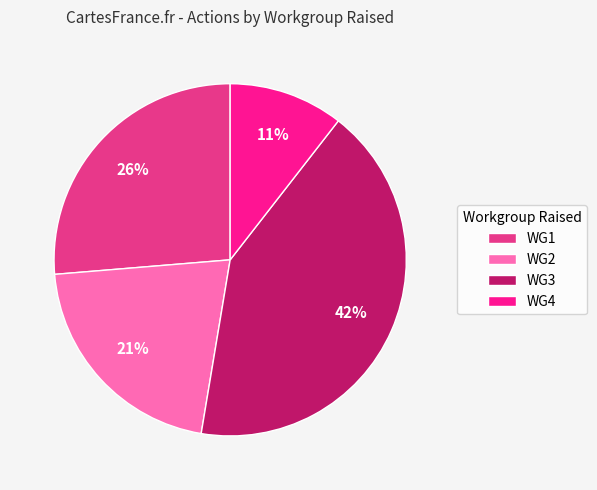

Is the sum of WG2 and WG3 greater than half?

Yes